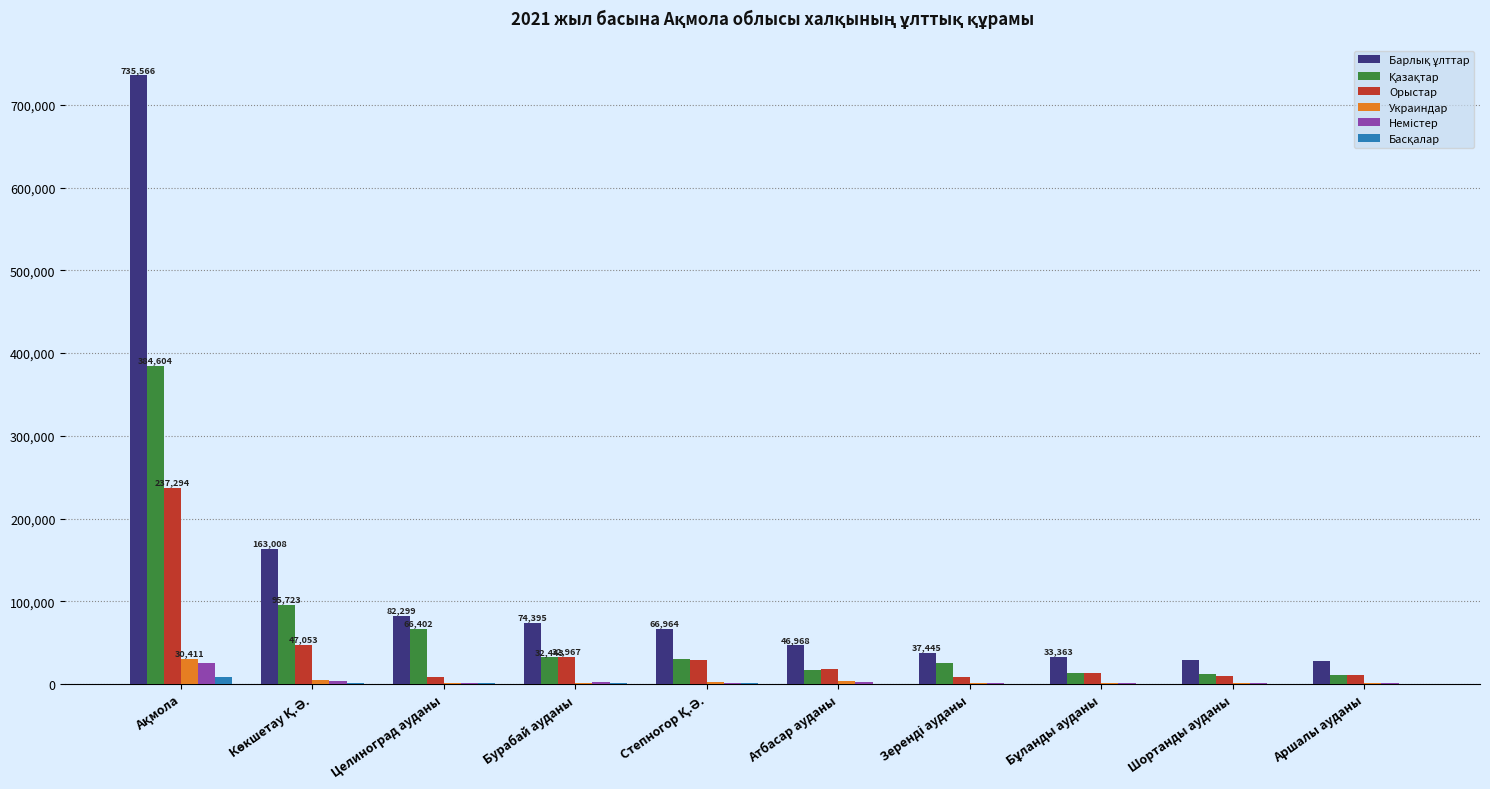

How many series are shown in this chart?

6